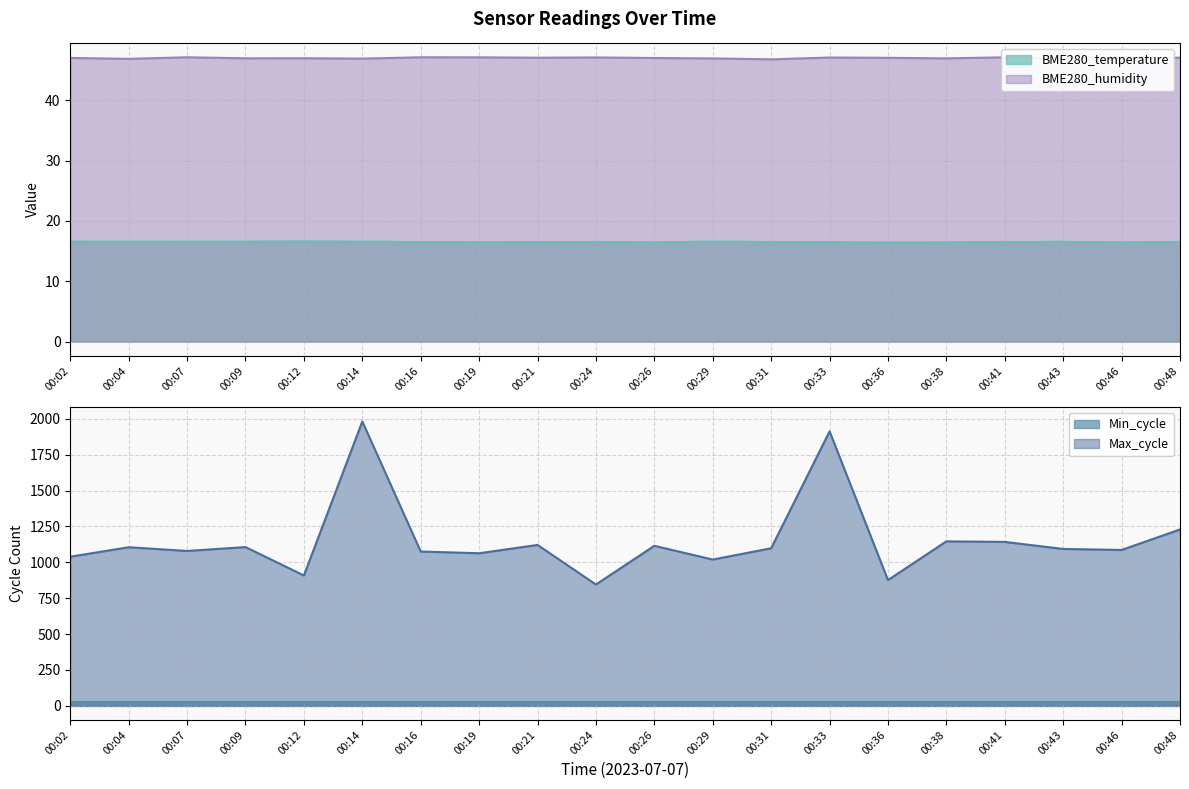

True or false: BME280_humidity and Max_cycle cross at least once.

False